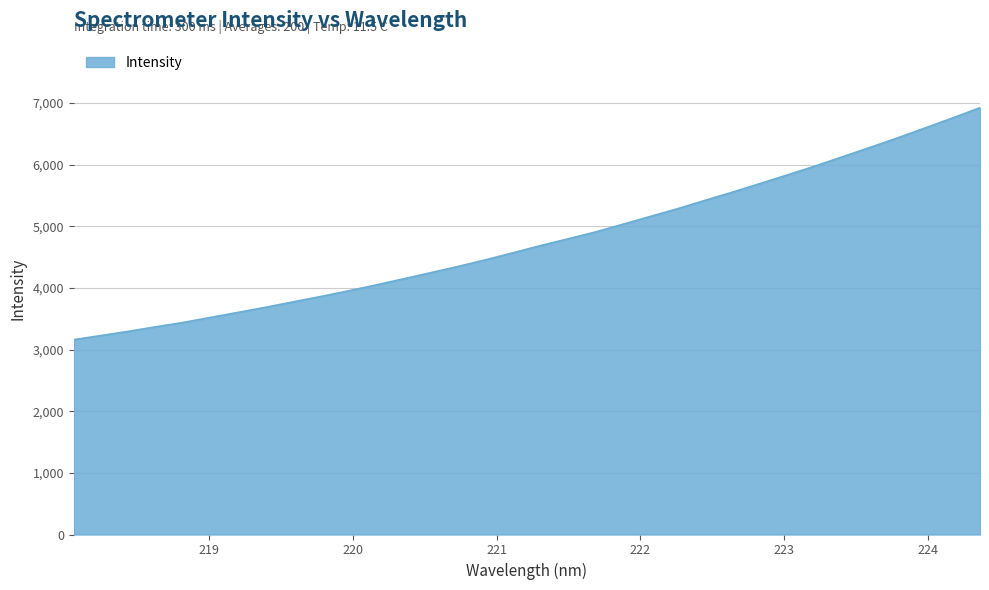

What is the difference between the maximum and minimum values?

3761.6